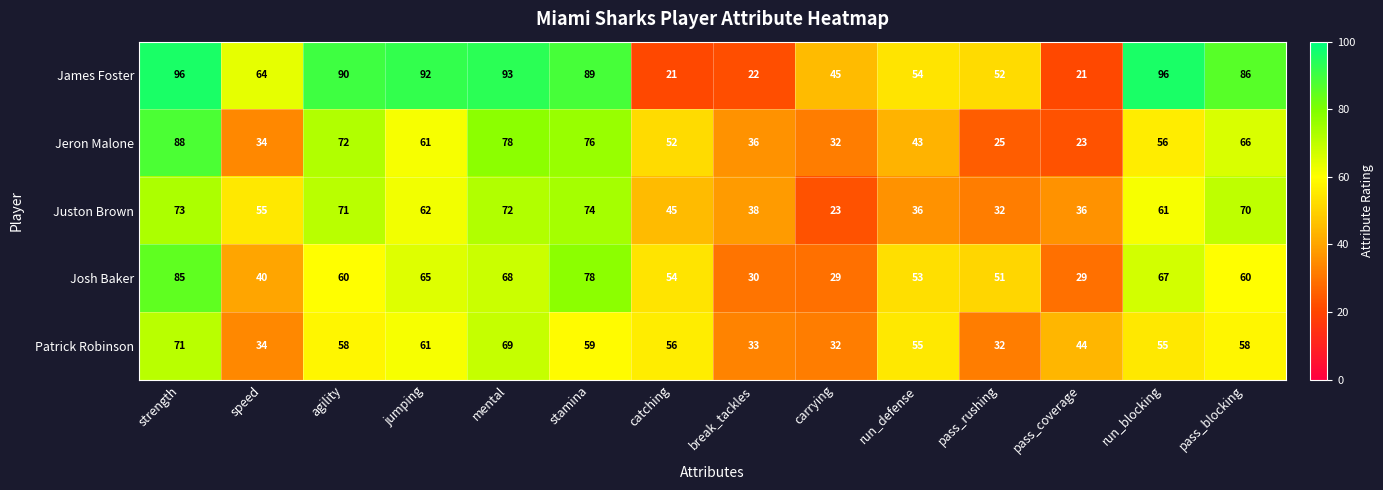

Rank the series by their maximum value, from highest to lowest.

James Foster, Jeron Malone, Josh Baker, Juston Brown, Patrick Robinson